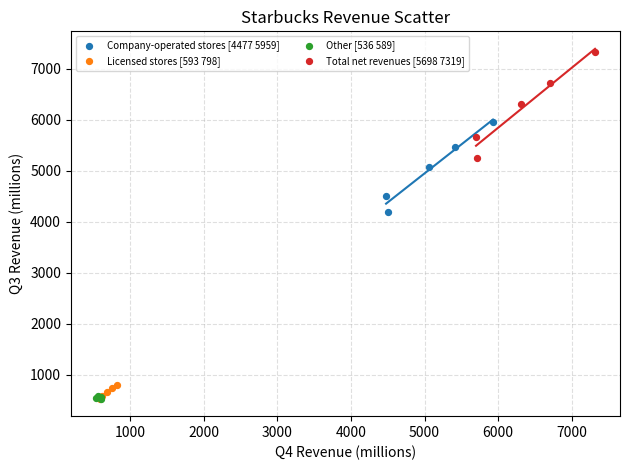

Which series reaches the maximum Y coordinate?

Total net revenues [5698 7319]